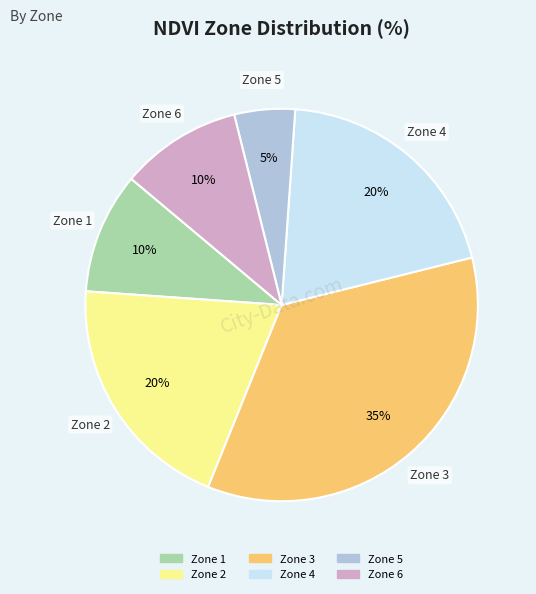

Approximately how many times larger is the value at Zone 1 compared to Zone 2?

0.5